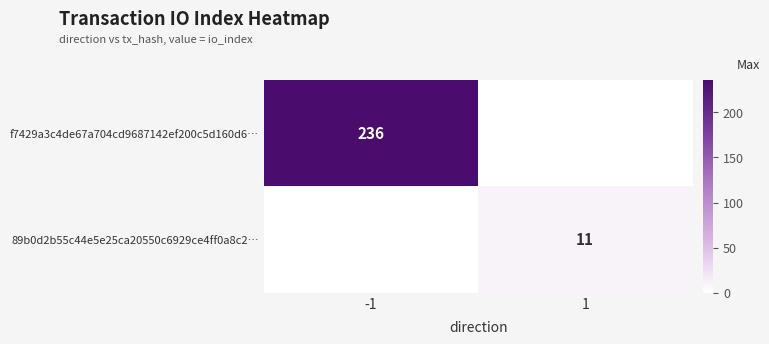

The value of f7429a3c4de67a704cd9687142ef200c5d160d6… at -1 is 60. True or false?

False